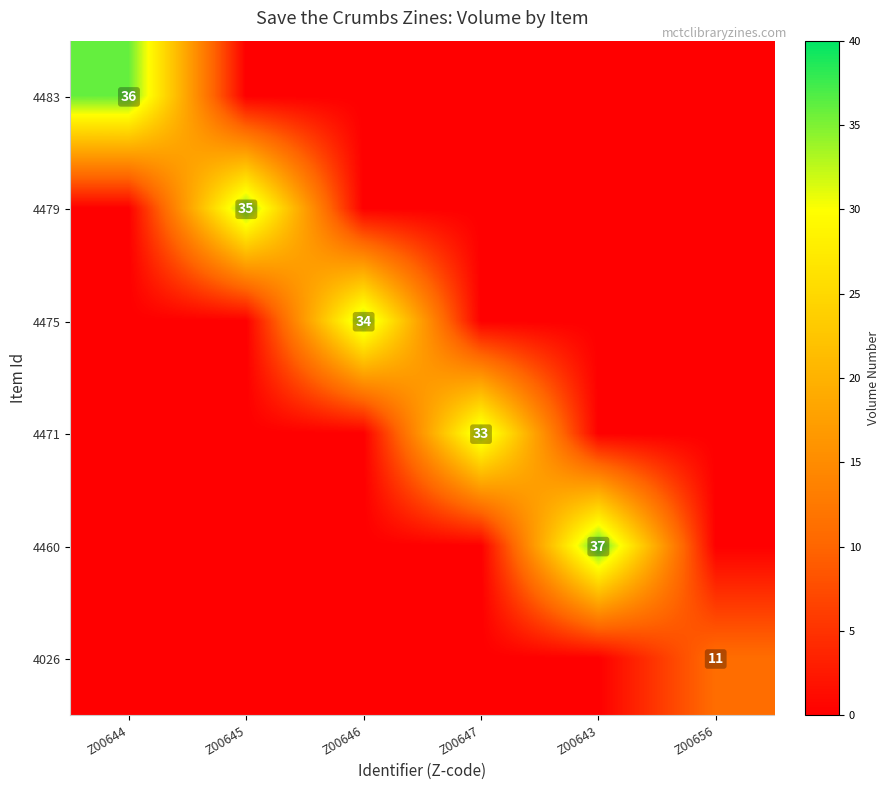

Is it true that 4460 equals 37 at Z00643?

True